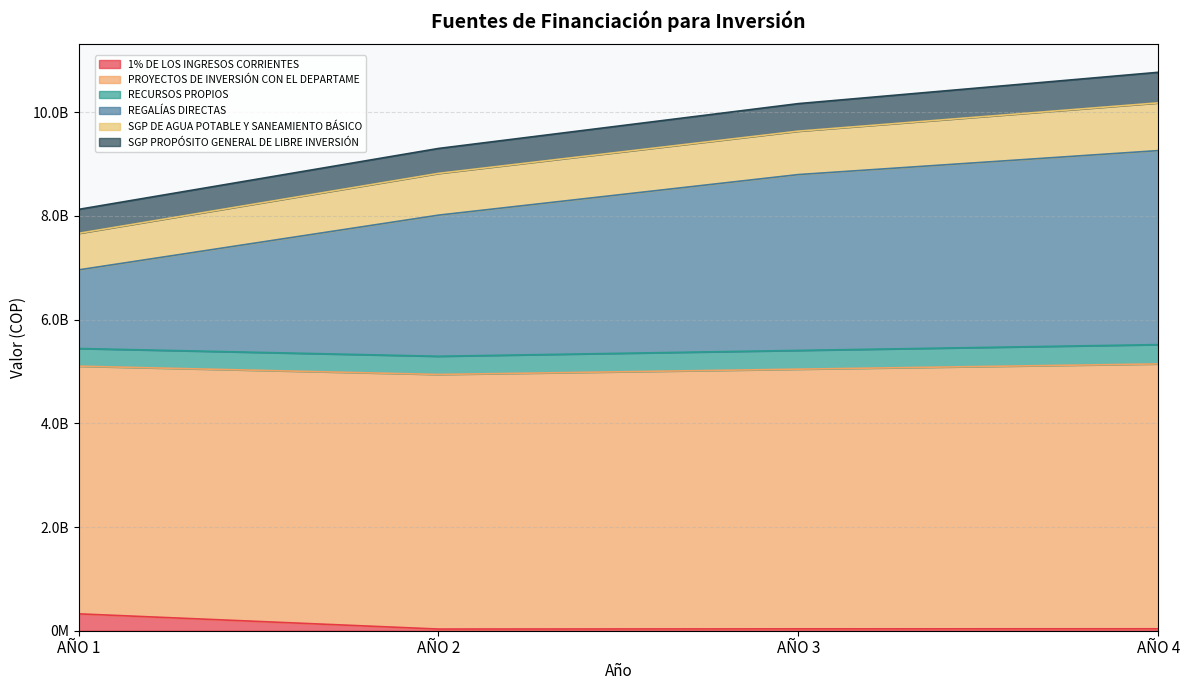

Is the value of REGALÍAS DIRECTAS at AÑO 1 greater than the value of 1% DE LOS INGRESOS CORRIENTES at AÑO 3?

Yes